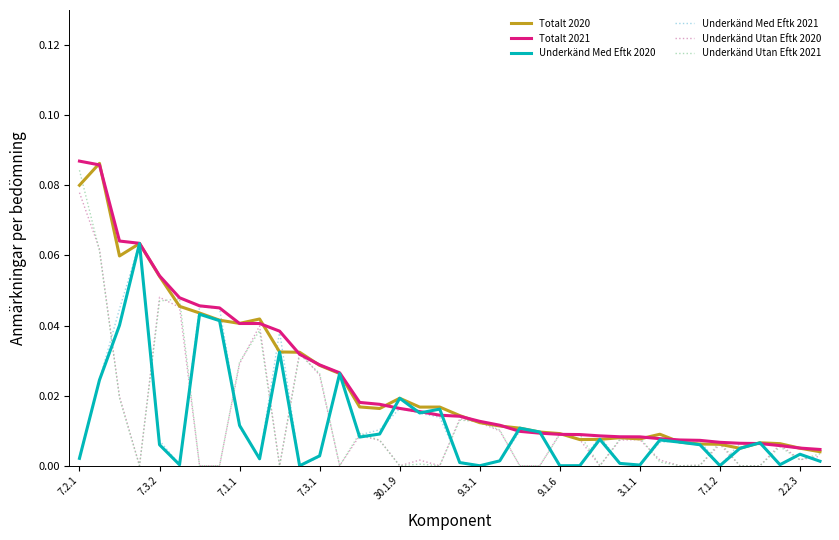

What are all the series names shown in the legend?

Totalt 2020, Totalt 2021, Underkänd Med Eftk 2020, Underkänd Med Eftk 2021, Underkänd Utan Eftk 2020, Underkänd Utan Eftk 2021